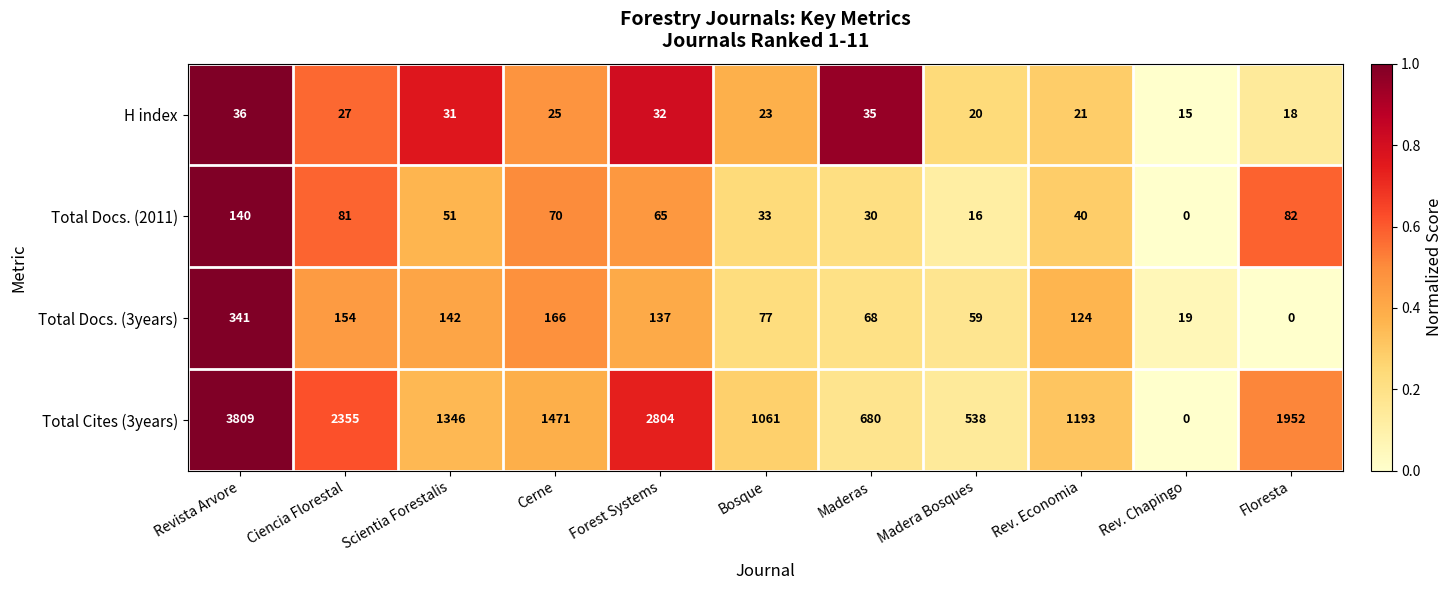

The value of Total Cites (3years) at Bosque is 284. True or false?

False